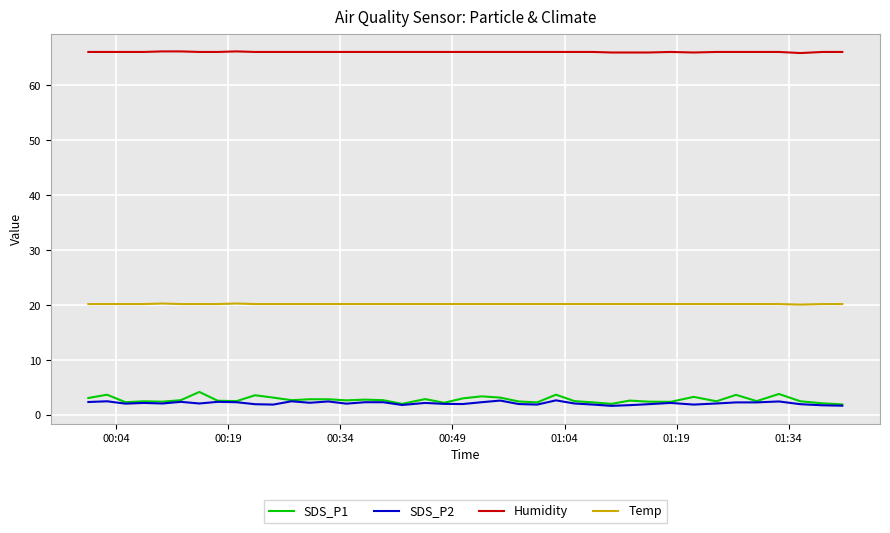

Which series has the widest spread of values?

SDS_P1